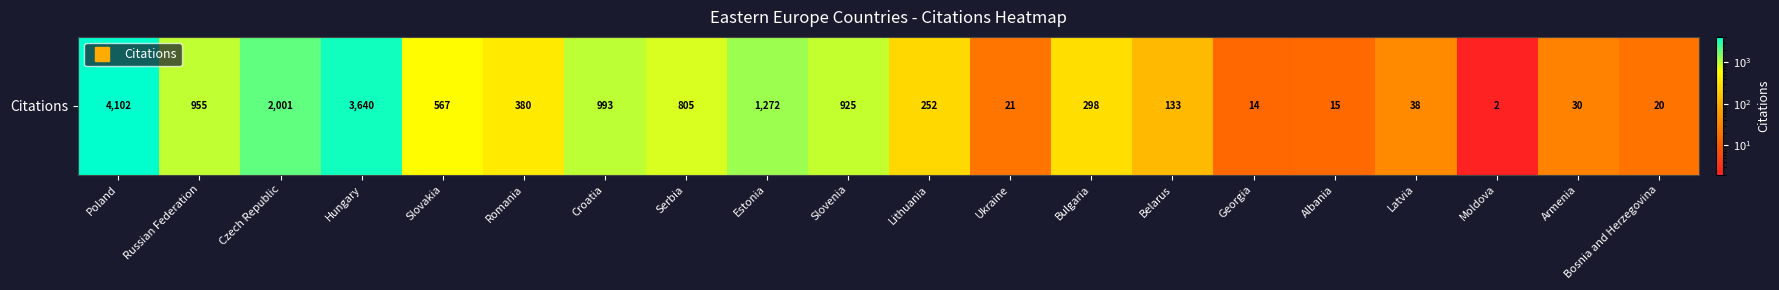

Rank the categories by value from highest to lowest.

Poland, Hungary, Czech Republic, Estonia, Croatia, Russian Federation, Slovenia, Serbia, Slovakia, Romania, Bulgaria, Lithuania, Belarus, Latvia, Armenia, Ukraine, Bosnia and Herzegovina, Albania, Georgia, Moldova